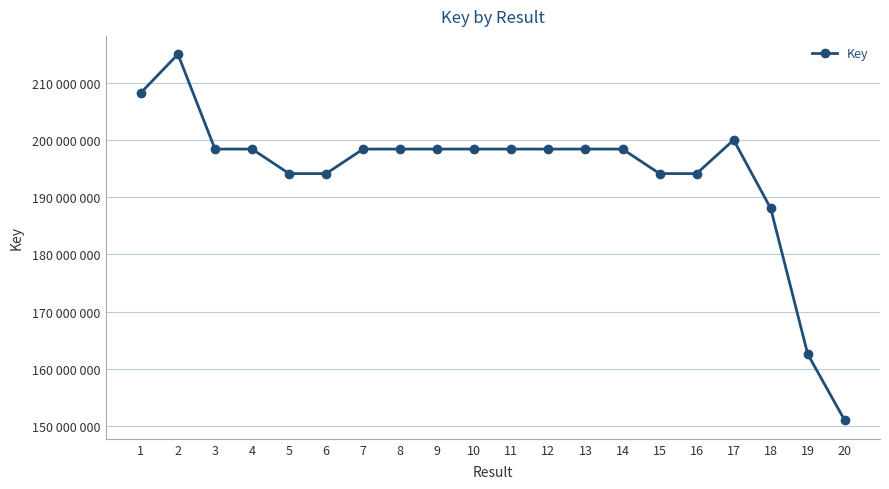

What is the sum of all values?

3885661169